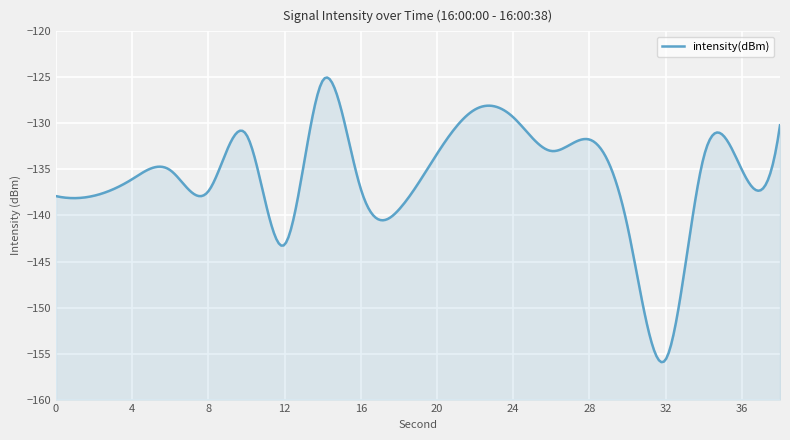

The chart shows a value of -139.4 at 18. True or false?

True